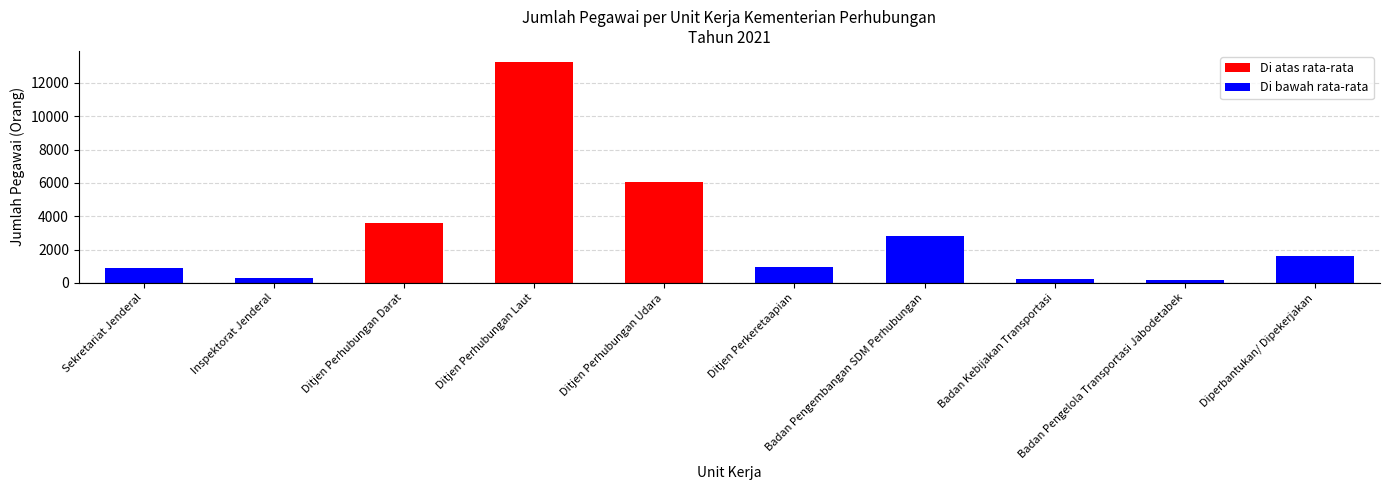

Does the chart contain stacked bars?

No